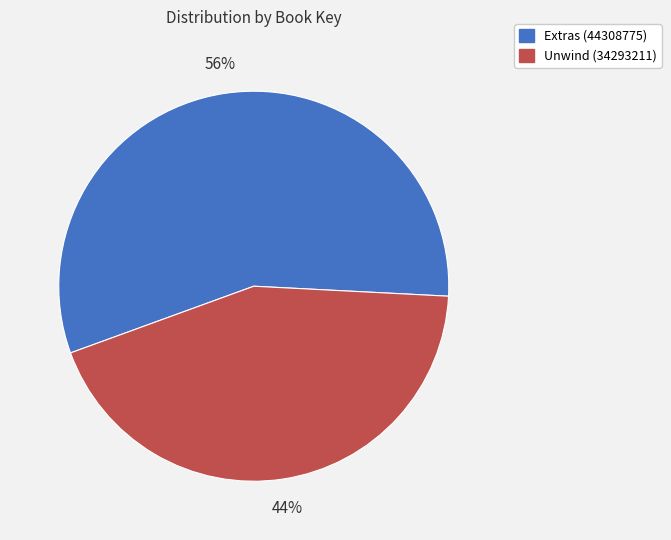

Which category has the biggest portion of the pie?

Extras (44308775)